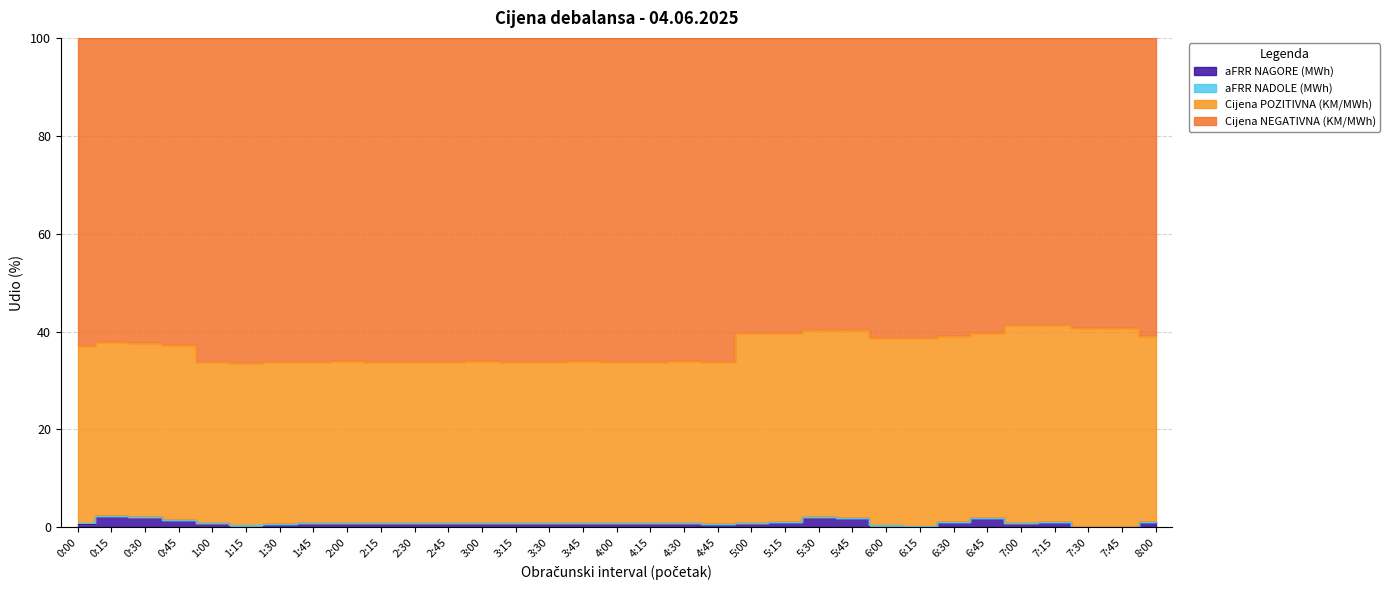

What is the sum of the Cijena NEGATIVNA (KM/MWh) values at 4:15 and 6:00?

300.0